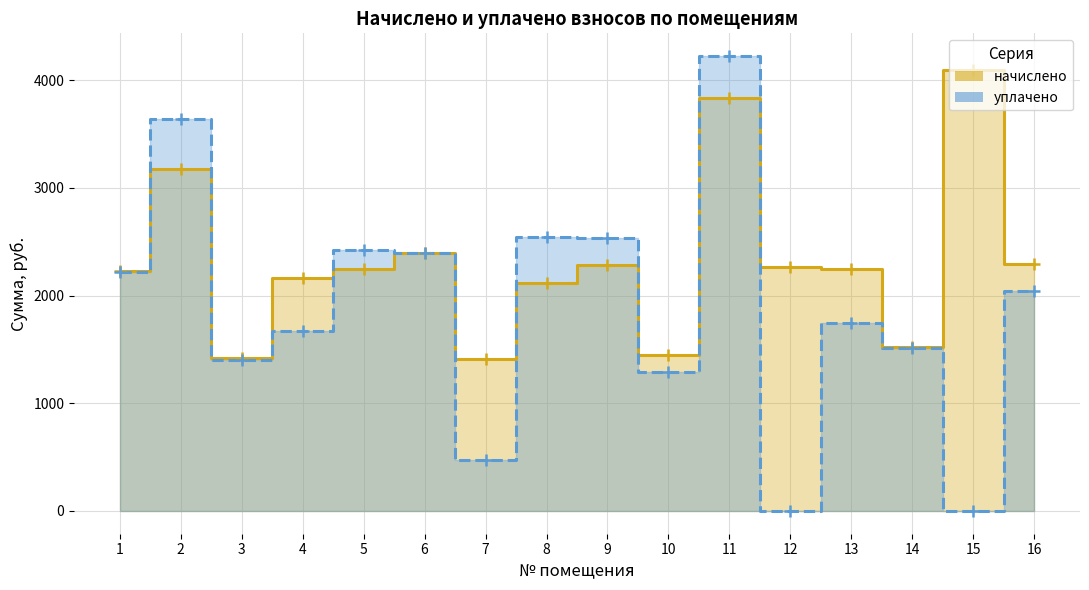

Reading right to left, list all the values displayed in this chart.

начислено: 16=2296.3	15=4097.2	14=1518.5	13=2248.4	12=2264.4	11=3830.8	10=1443.9	9=2285.7	8=2115.2	7=1411.9	6=2397.6	5=2243.1	4=2163.2	3=1417.2	2=3175.5	1=2227.1
уплачено: 16=2041.2	15=0.0	14=1516.9	13=1748.7	12=0.0	11=4222.7	10=1288.2	9=2529.4	8=2547.1	7=470.6	6=2397.6	5=2421.6	4=1670.1	3=1404.5	2=3639.1	1=2217.1